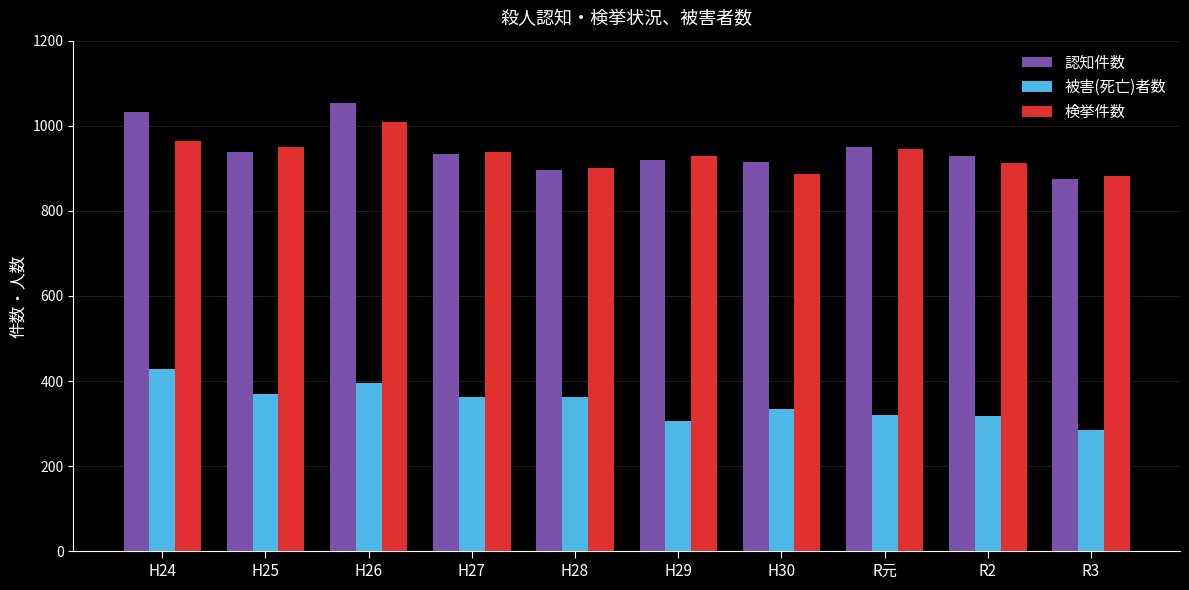

Is it true that 認知件数 equals 447 at H29?

False